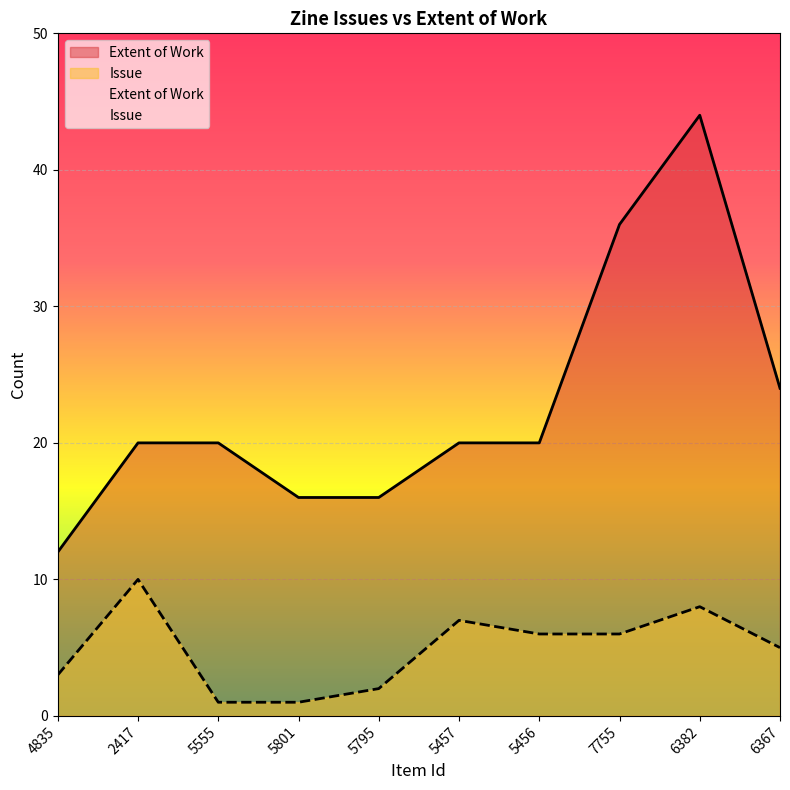

What is the value of the Item Type Metadata:Issue point at the 5th from the left?

2